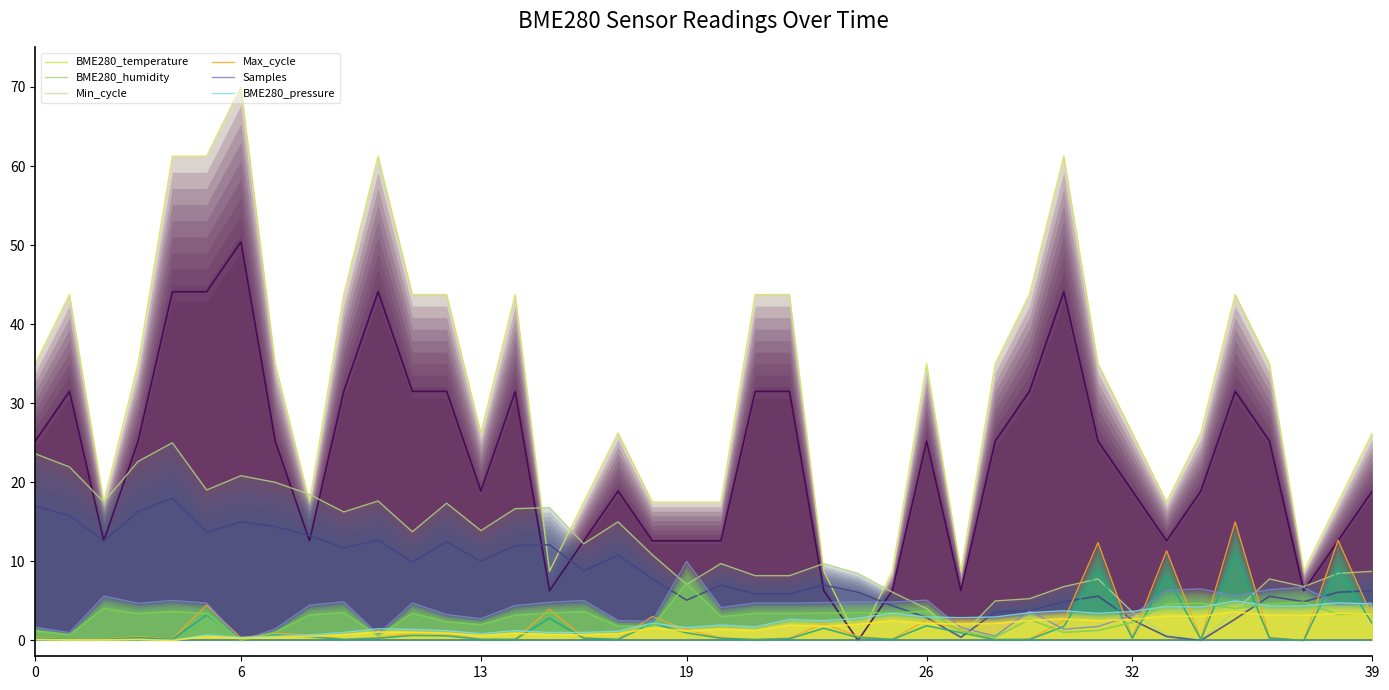

What is the average value of the BME280_pressure series?

2.2